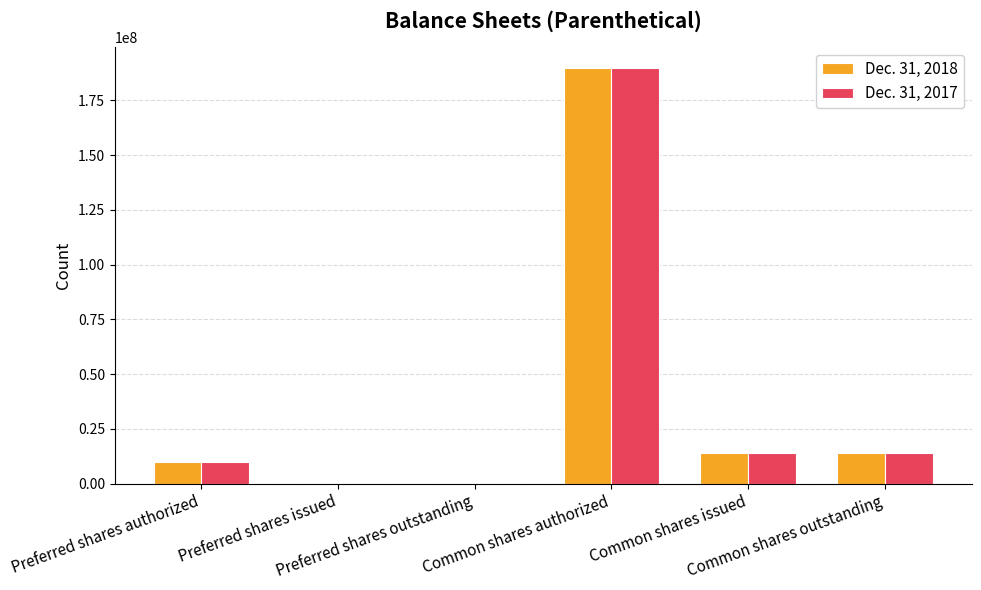

What is the greatest value displayed?

190000000